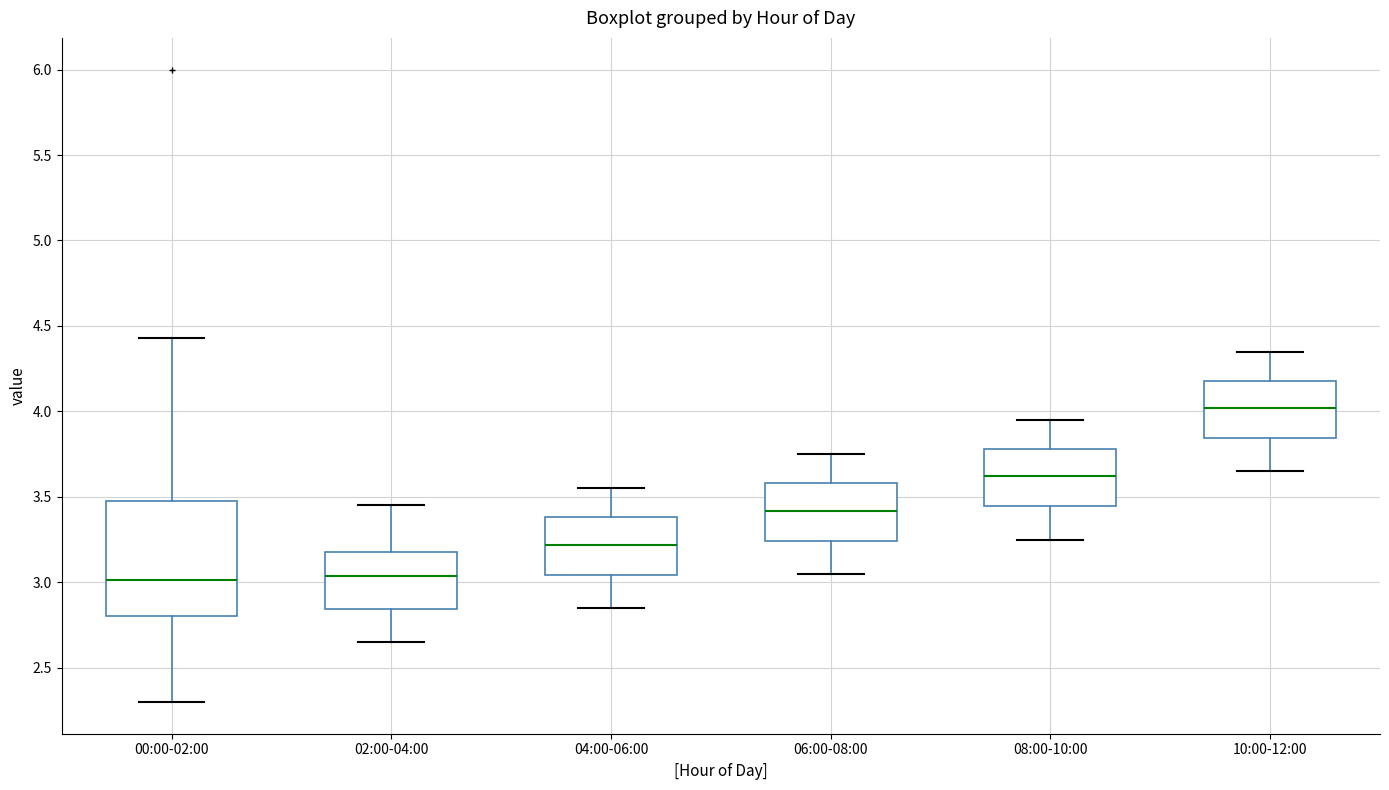

Comparing the boxes themselves (not the whiskers), which one is the tallest?

00:00-02:00